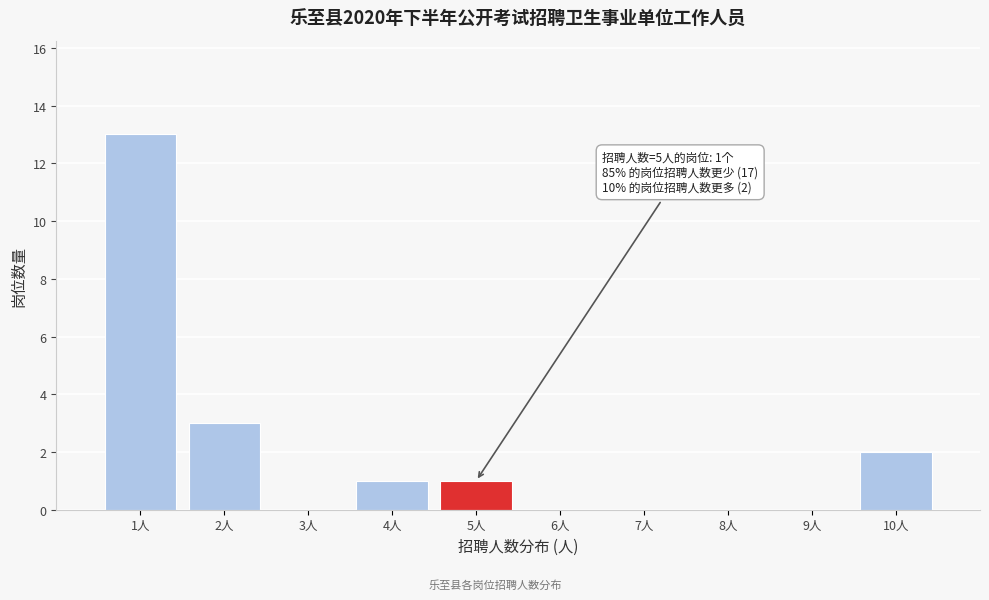

Reading left to right, transcribe all the data shown in this chart.

1人=13	2人=3	3人=0	4人=1	5人=1	6人=0	7人=0	8人=0	9人=0	10人=2